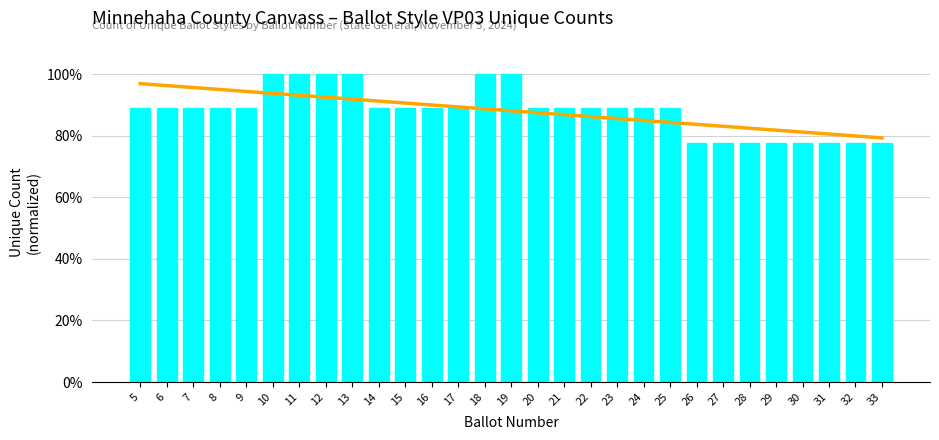

True or false: Unique Count has a value of 0.3 at 15.

False